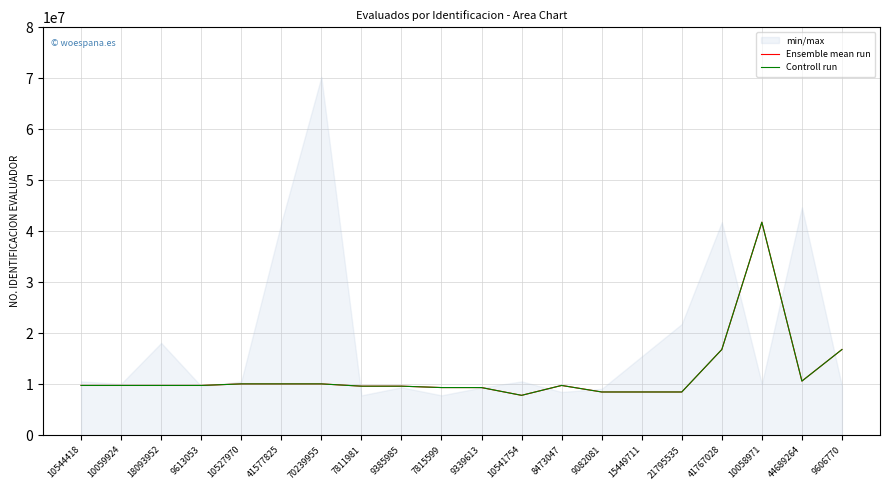

List the series in order of their peak value, lowest first.

Ensemble mean run, Controll run